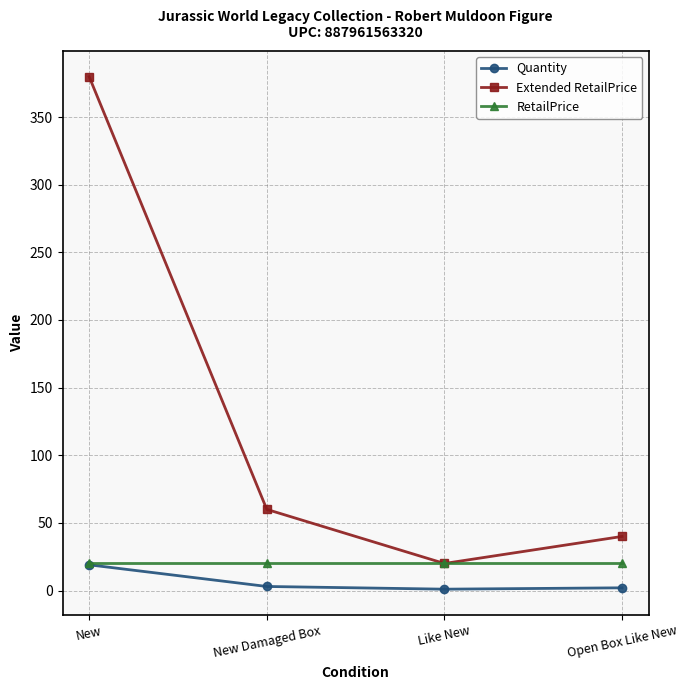

At which category is the sum across all series the highest?

New